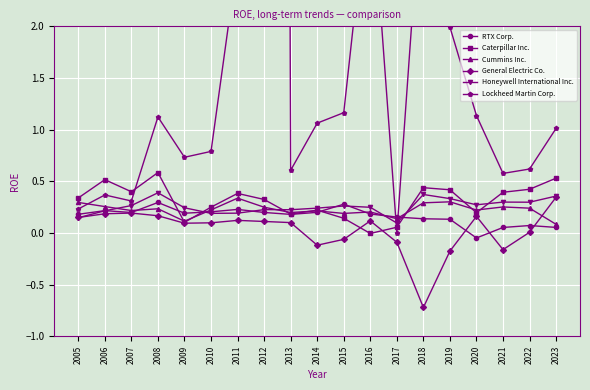

Is it true that General Electric Co. equals 0.1 at 2013?

True